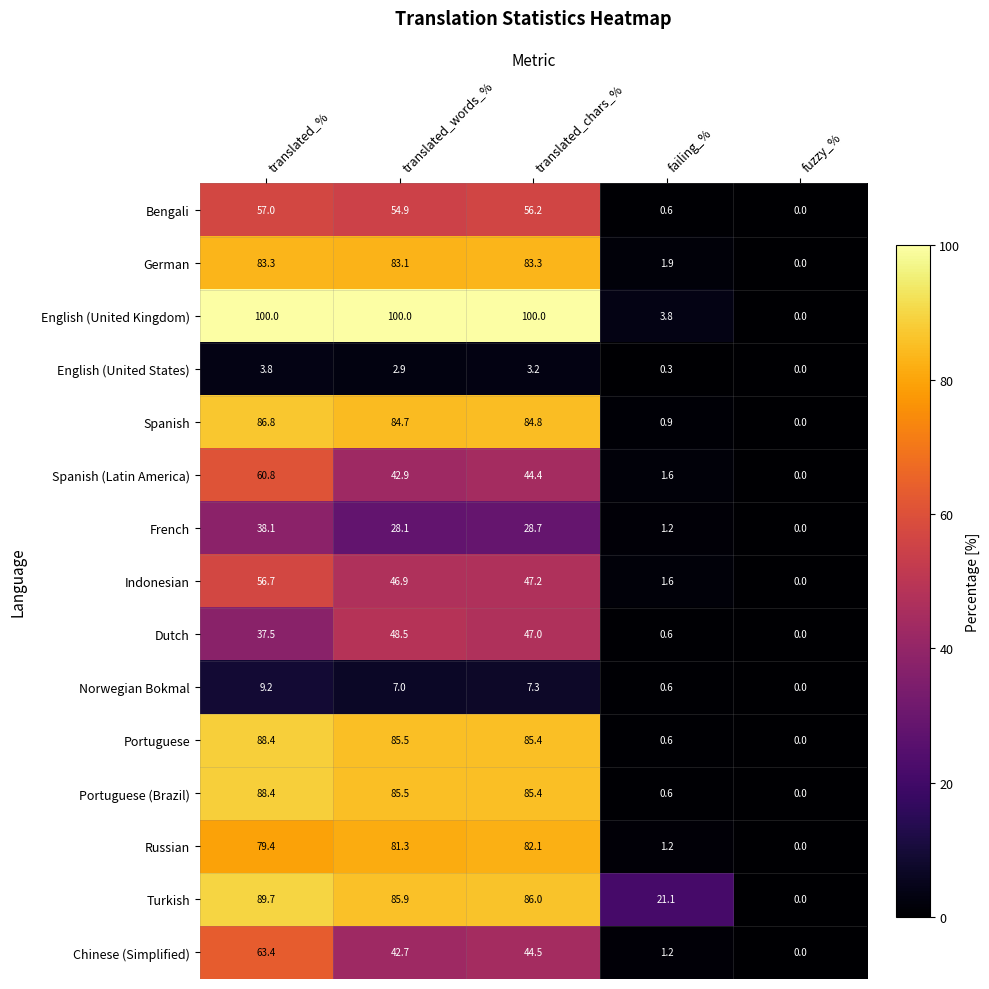

At how many categories does at least one series exceed 52?

3